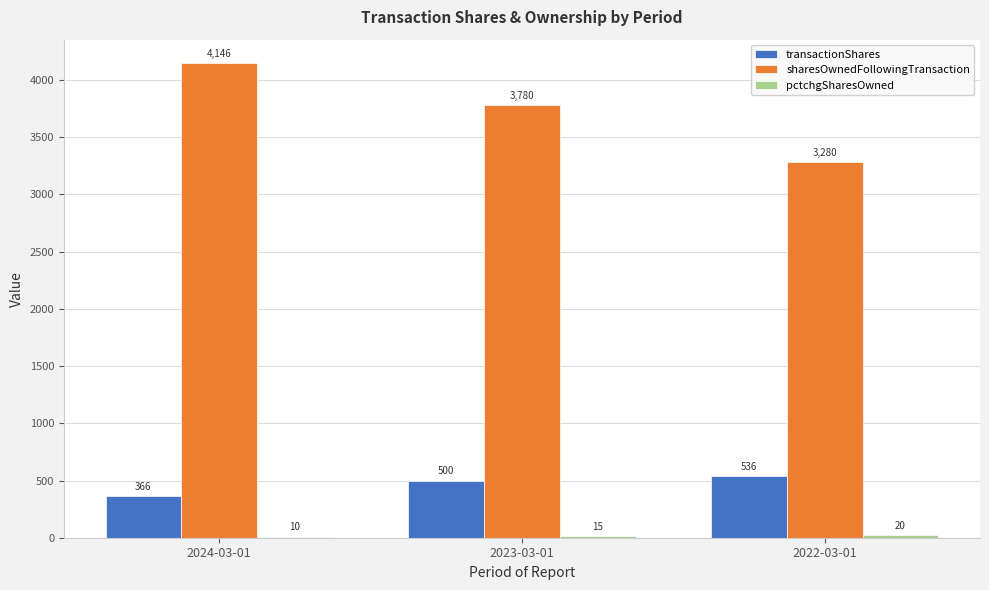

At which label is sharesOwnedFollowingTransaction closest to 3713?

2023-03-01